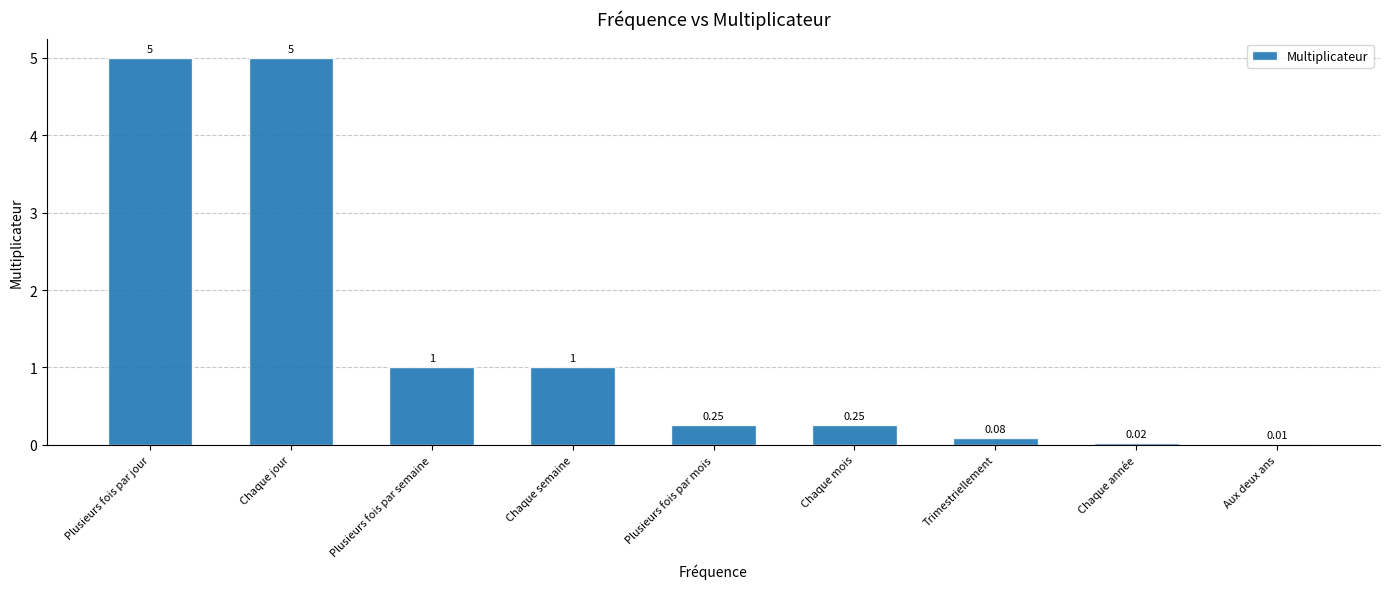

What is the sum of the values at Trimestriellement and Chaque semaine?

1.1